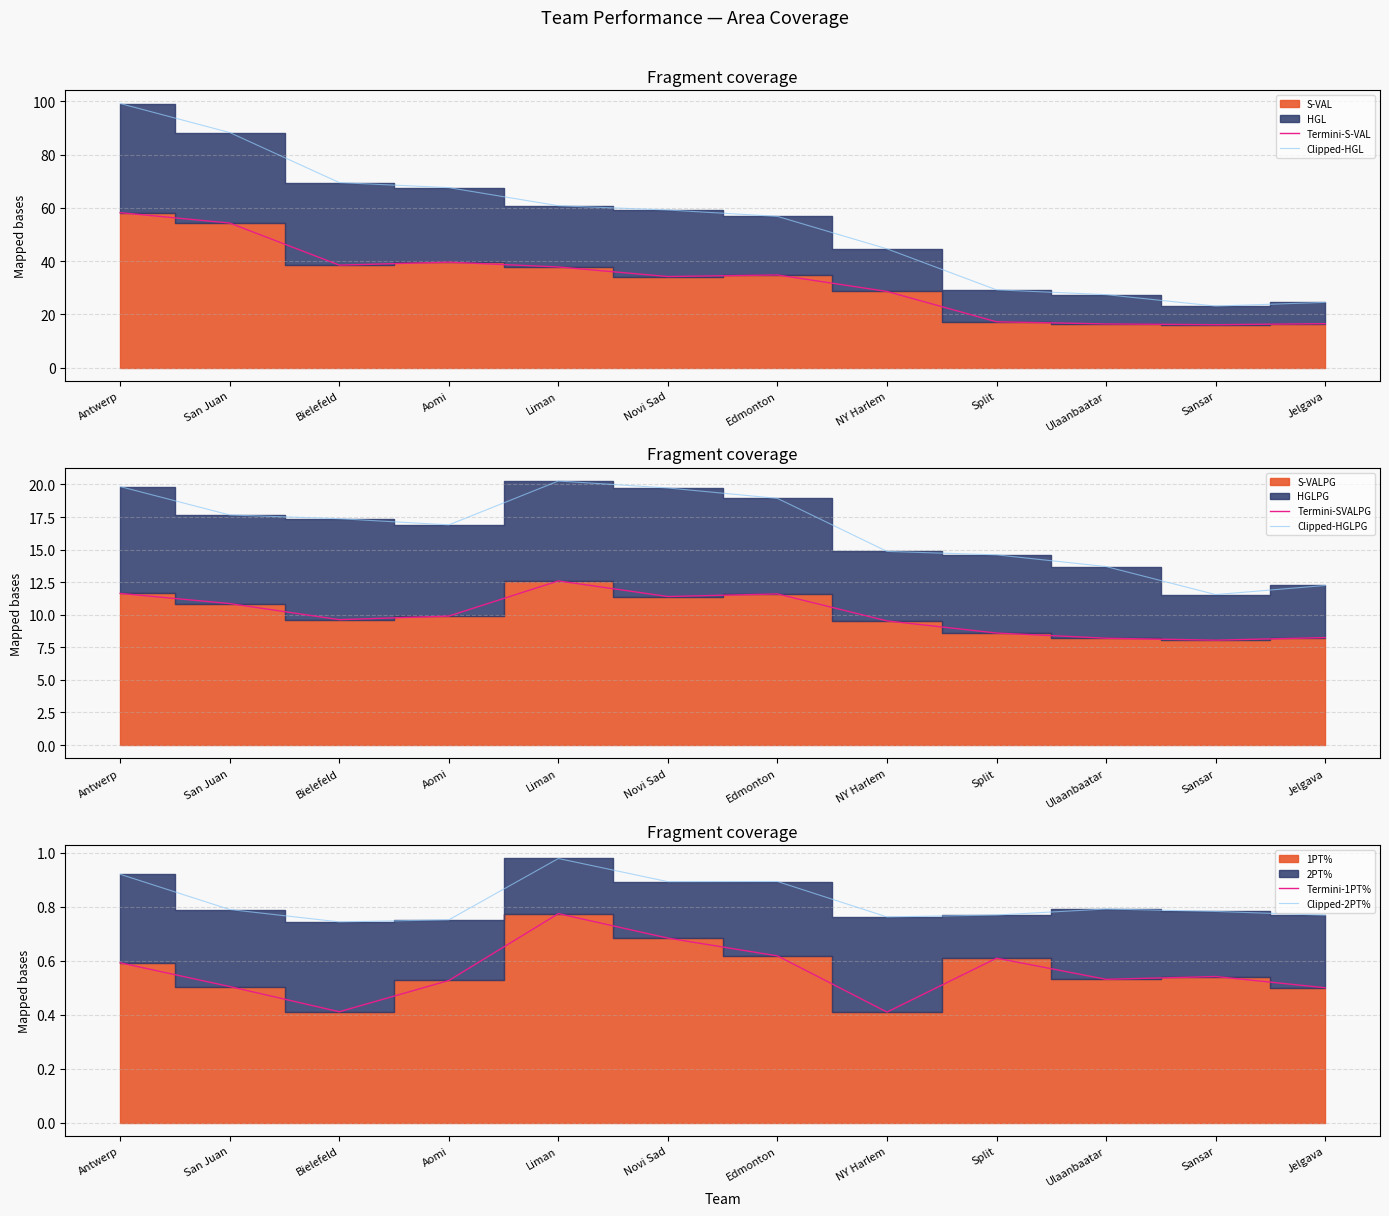

Which series has the largest total across all categories?

Clipped-HGL